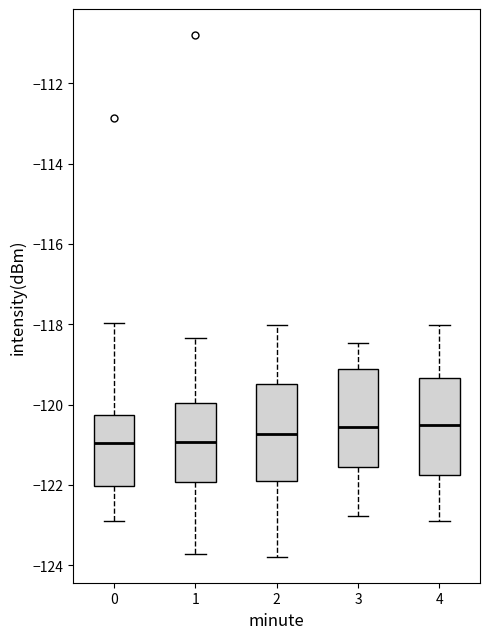

Reading left to right, transcribe this box plot: for each box, give where its median line is, the range the box spans, and where its two whiskers end, as read against the y-axis. The values are not printed on the chart, so give them approximately, as read against the axis.

0: median -121.0, box -122.0 to -120.2, whiskers -123.0 to -118.0
1: median -121.0, box -122.0 to -120.0, whiskers -123.8 to -118.4
2: median -120.8, box -121.8 to -119.4, whiskers -123.8 to -118.0
3: median -120.6, box -121.6 to -119.2, whiskers -122.8 to -118.4
4: median -120.6, box -121.8 to -119.4, whiskers -123.0 to -118.0